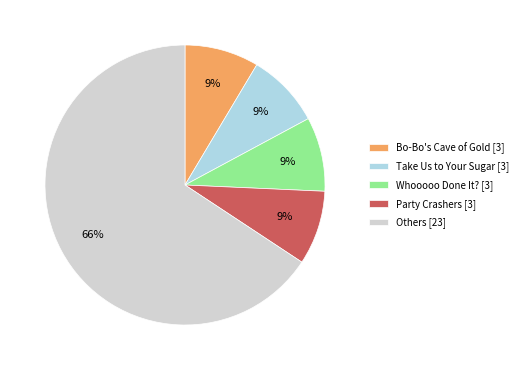

The Whooooo Done It? [3] slice represents 14% of the pie. True or false?

False